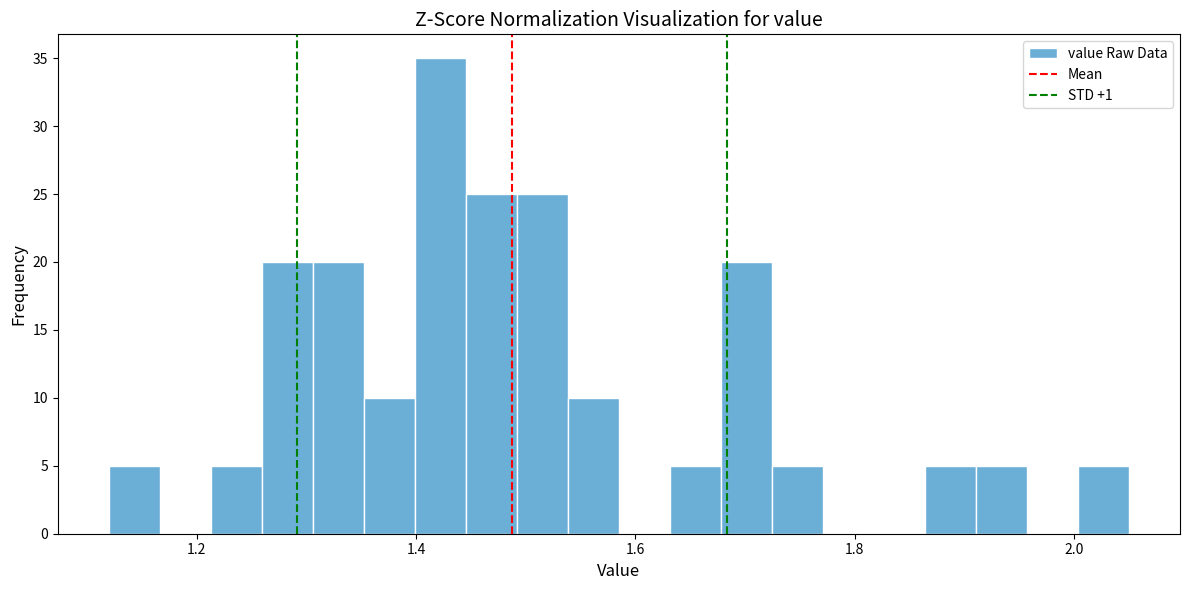

Around what value on the x-axis is the tallest bar? Give the approximate position of its centre, as read against the axis.

1.42